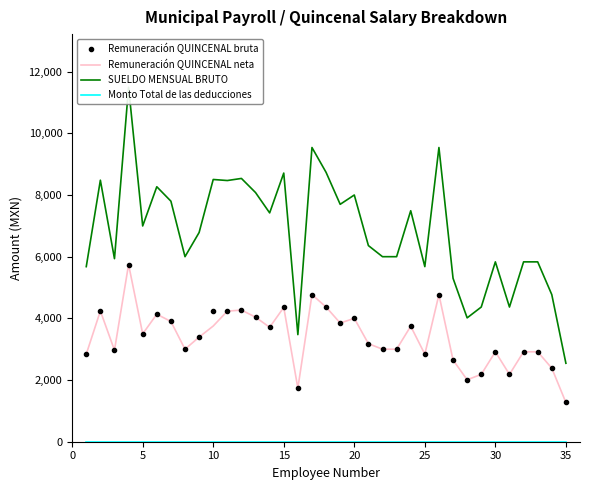

What is the total value across all series at 10?

11872.0